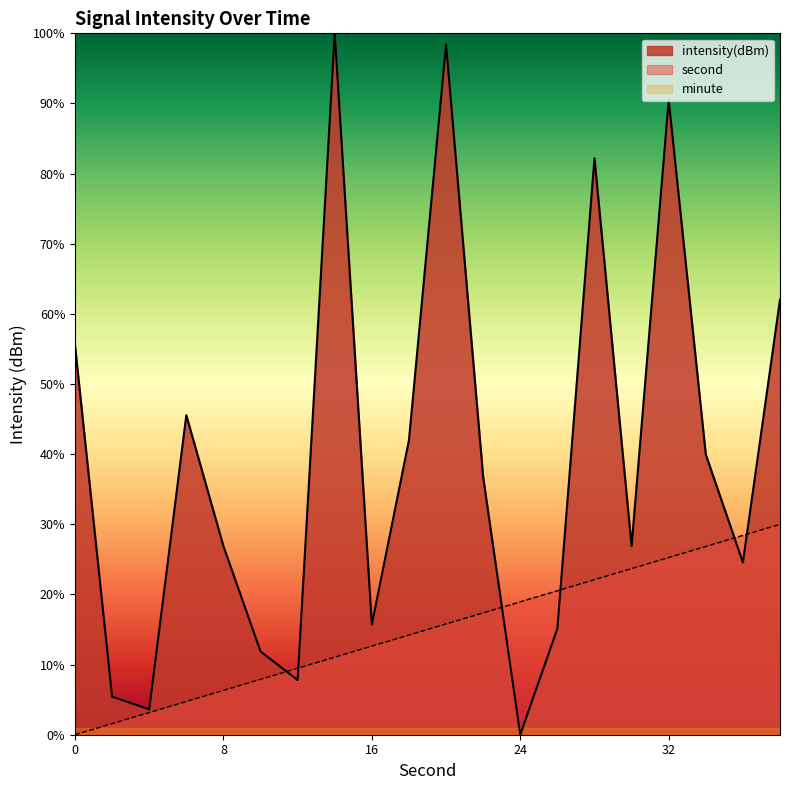

Reading right to left, extract all data points from this chart.

intensity(dBm): 38=62.0	36=24.6	34=40.0	32=90.5	30=26.9	28=82.2	26=15.1	24=0.0	22=36.7	20=98.4	18=42.0	16=15.7	14=100.0	12=7.8	10=11.9	8=26.9	6=45.5	4=3.6	2=5.4	0=55.5
second: 38=30.0	36=28.4	34=26.8	32=25.3	30=23.7	28=22.1	26=20.5	24=18.9	22=17.4	20=15.8	18=14.2	16=12.6	14=11.1	12=9.5	10=7.9	8=6.3	6=4.7	4=3.2	2=1.6	0=0.0